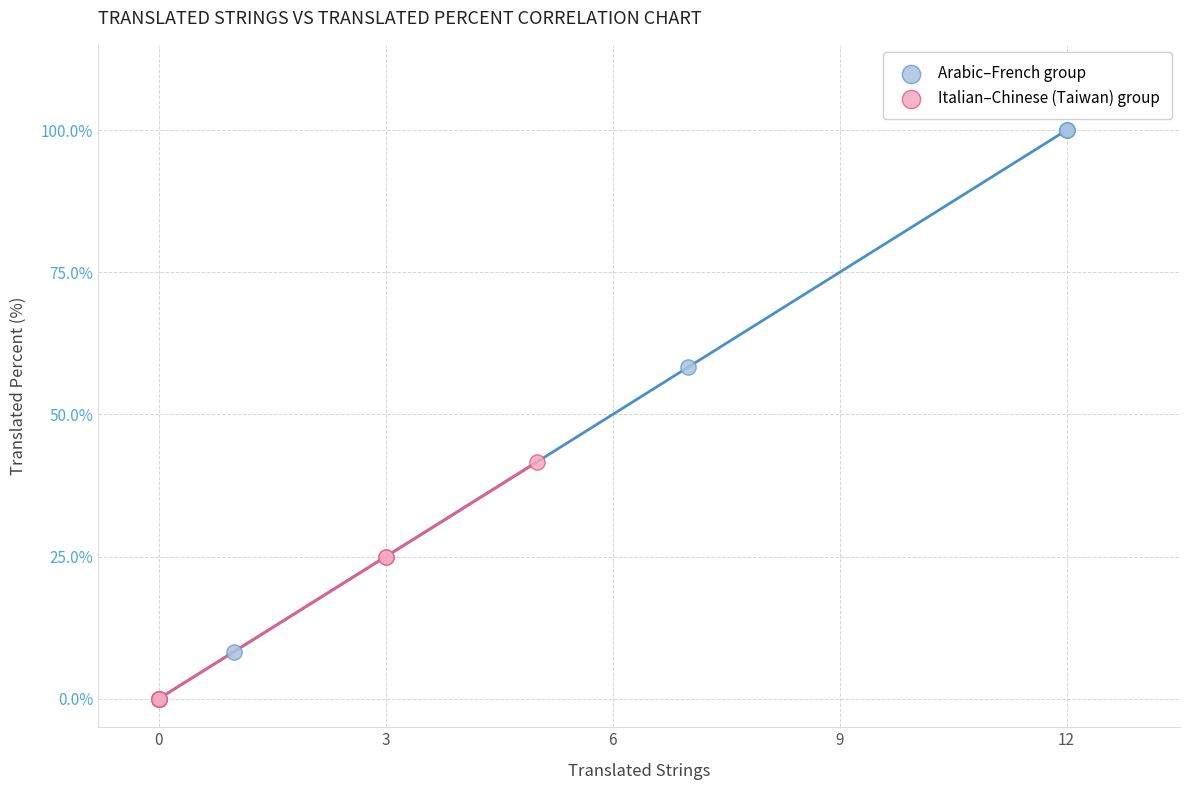

Which series reaches the maximum Y coordinate?

Arabic–French group